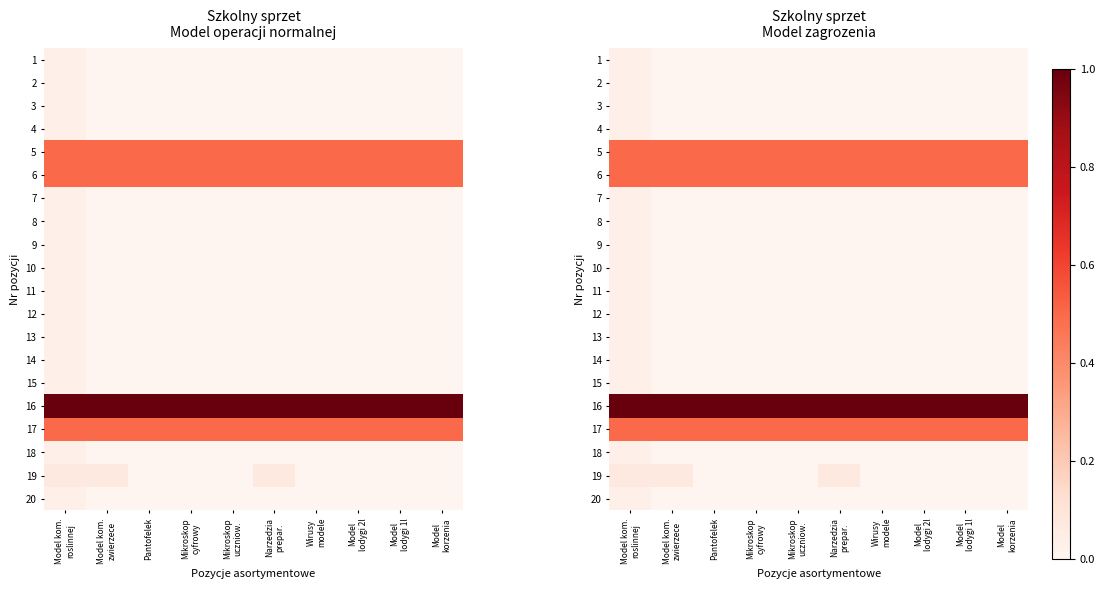

The 20 series shows 0.0 at Model lodygi 1l. True or false?

True